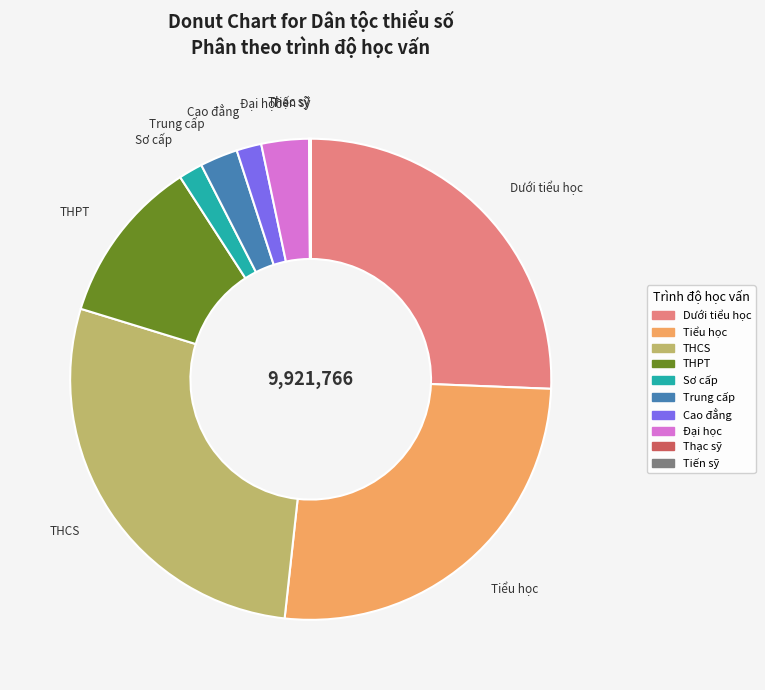

Is there a majority slice in this chart?

No